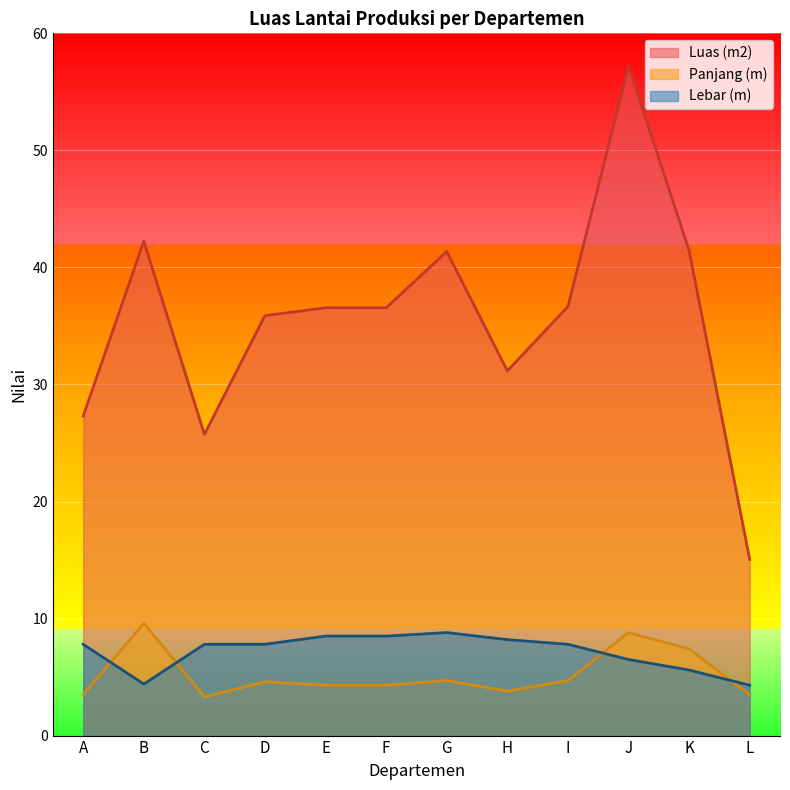

What are all the series names shown in the legend?

Luas (m2), Panjang (m), Lebar (m)